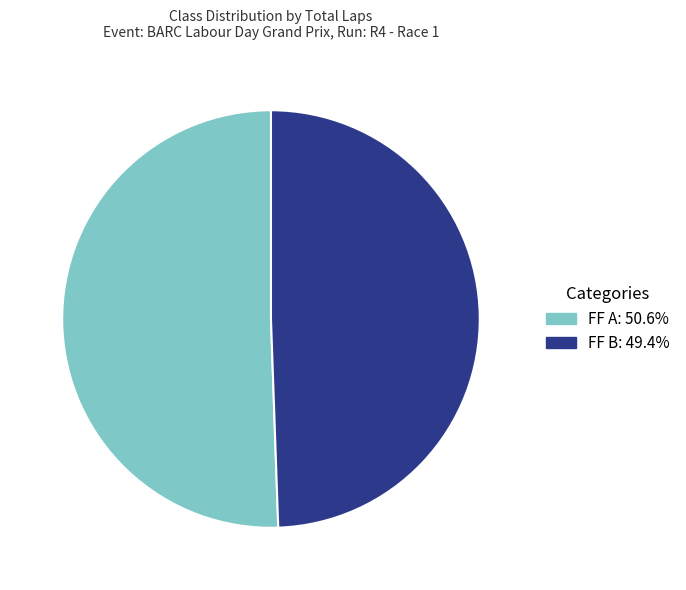

Count the number of slices in the pie.

2